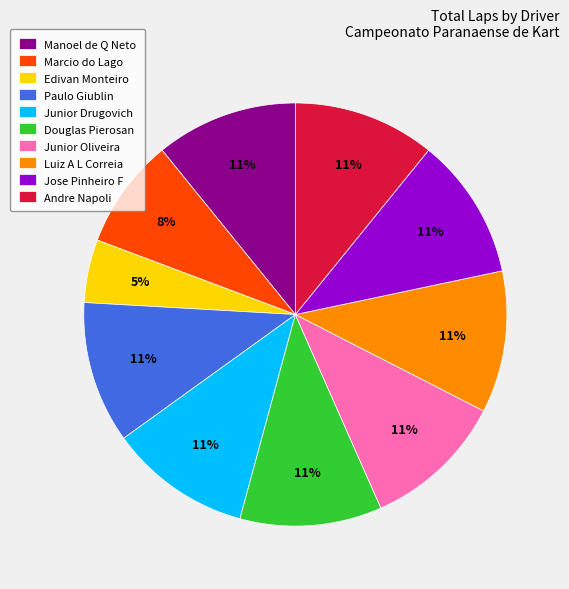

What percentage is the Marcio do Lago slice, to the nearest percent?

8%